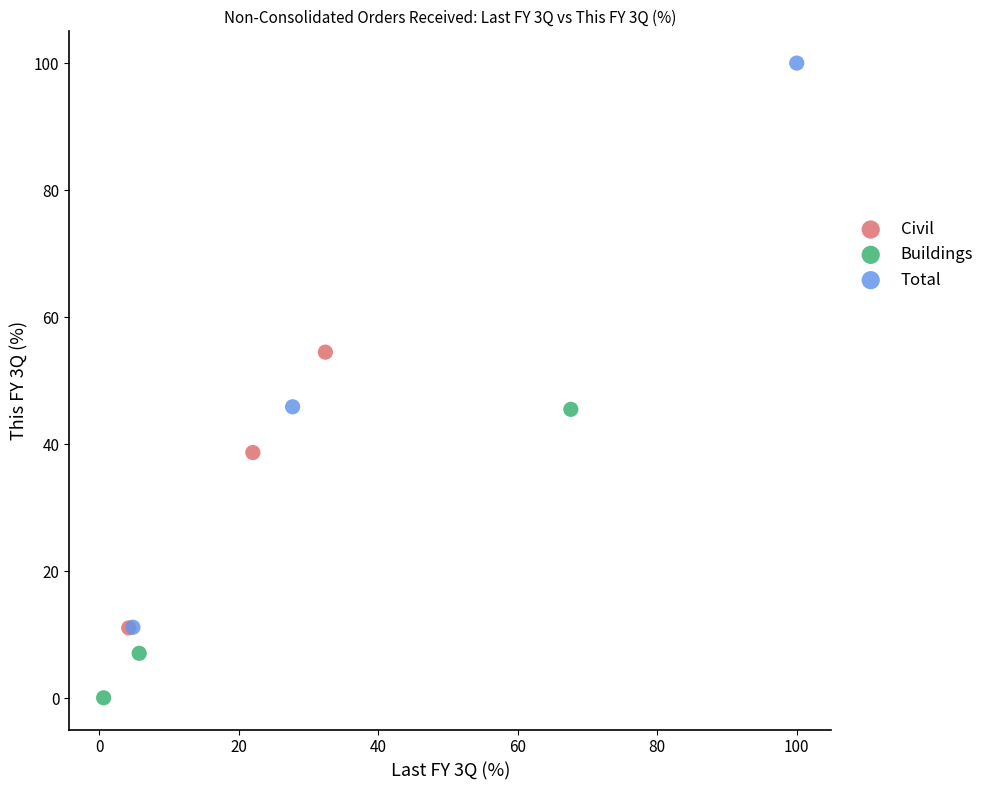

Which series contains the lowest Y value?

Buildings